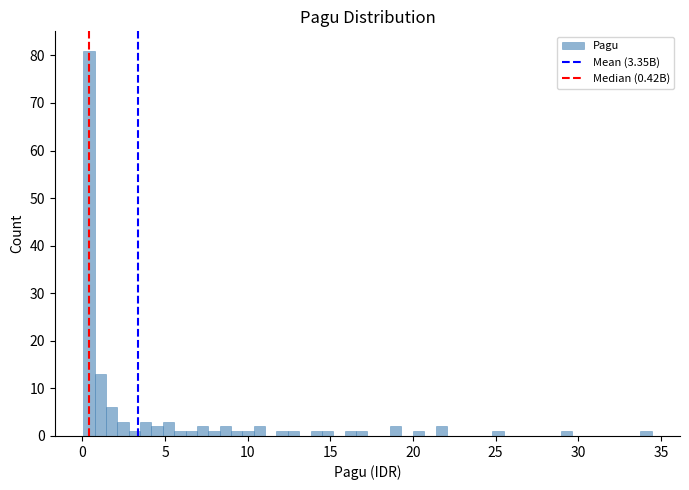

Read against the x-axis, roughly where is the centre of the tallest bar?

0.5